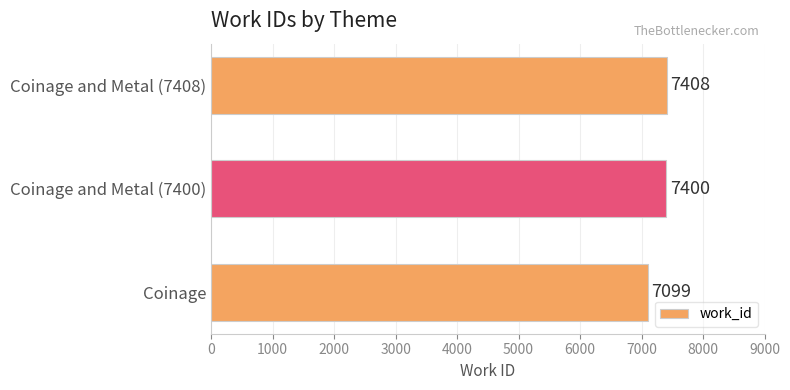

What is the greatest value displayed?

7408